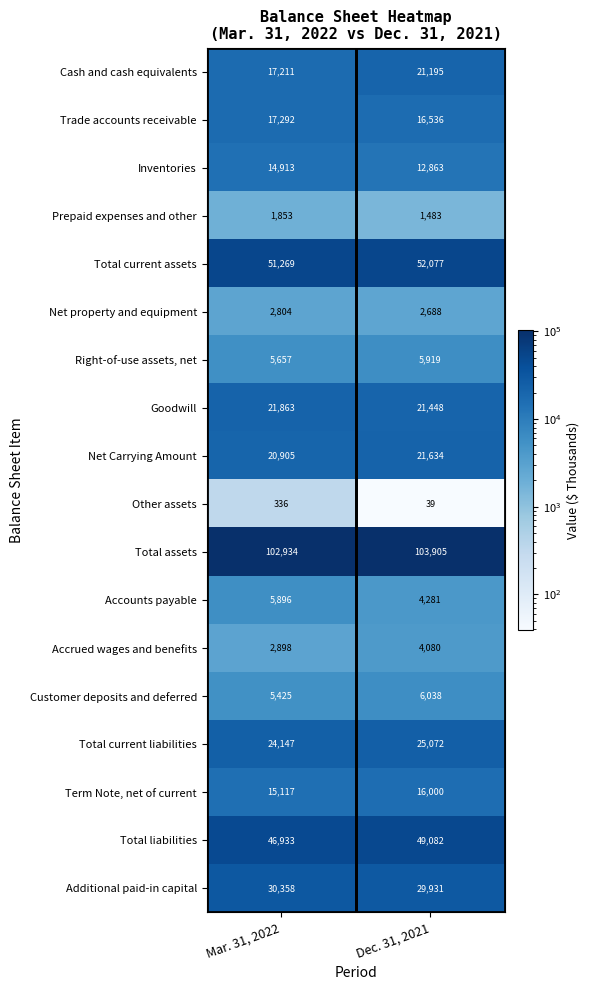

What is the average value of the Net Carrying Amount series?

21270